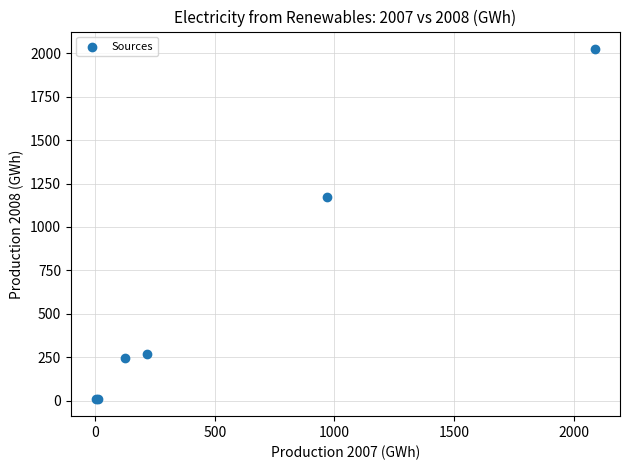

What Y value in the scatter plot is closest to 1018?

1171.0